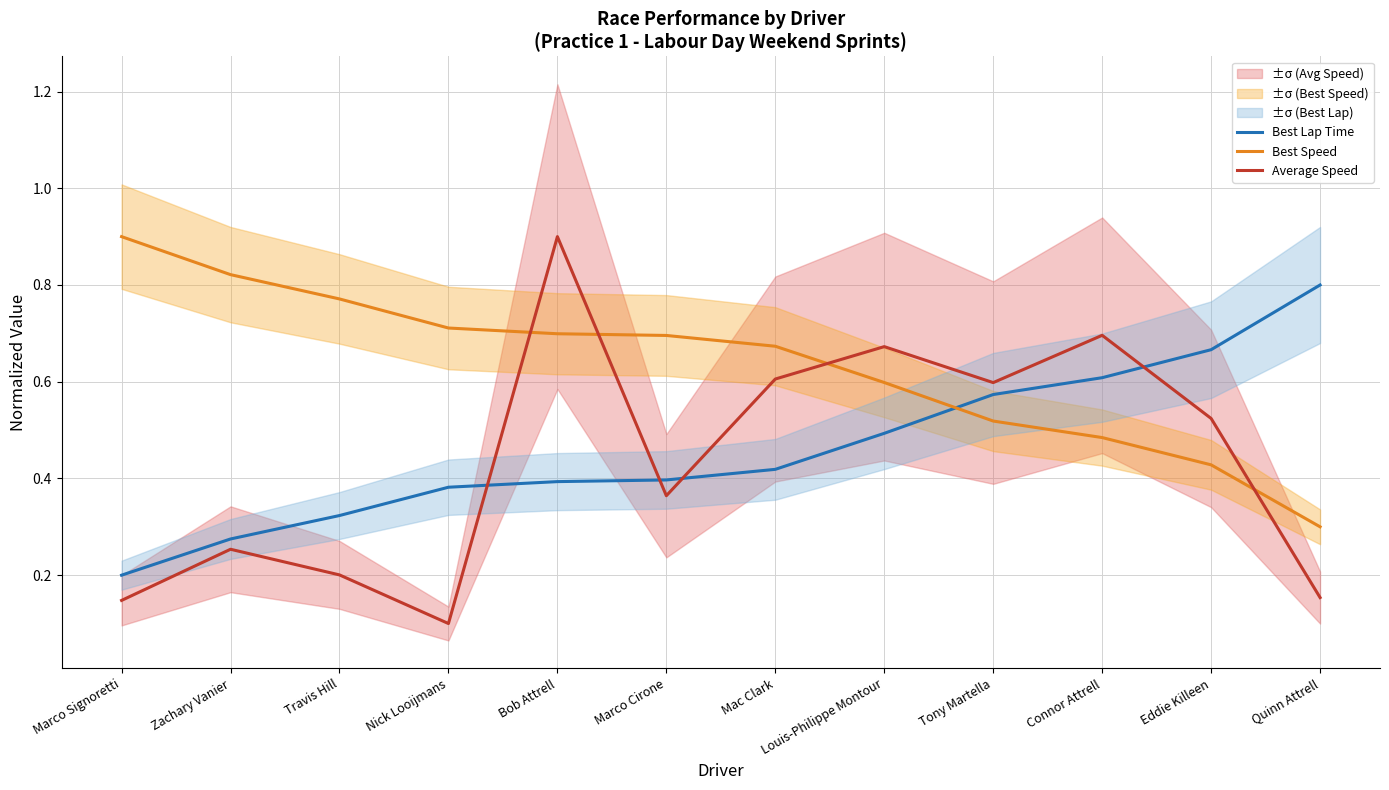

How many distinct data groups are displayed?

3